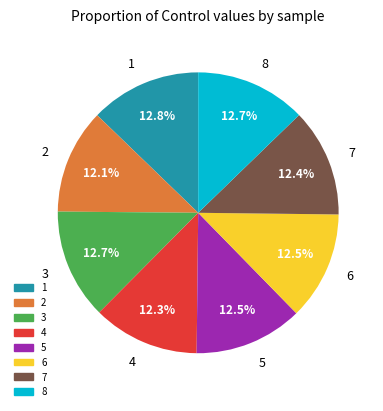

Is it true that 5 is 12% of the pie?

True